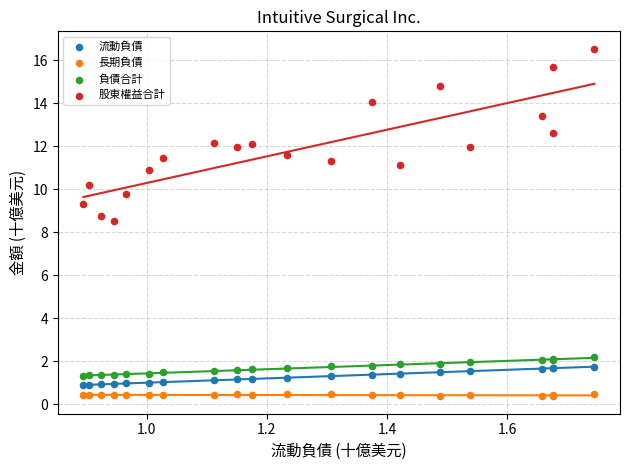

Which series has the largest Y range (max minus min)?

股東權益合計